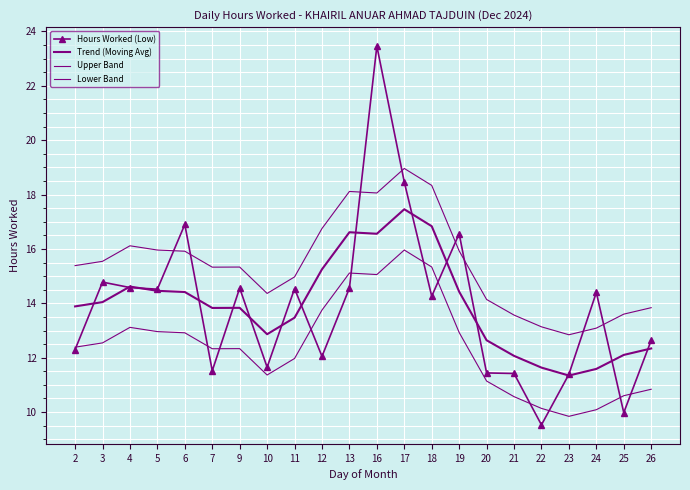

Which series changed the most between 9 and 26?

Hours Worked (Low)